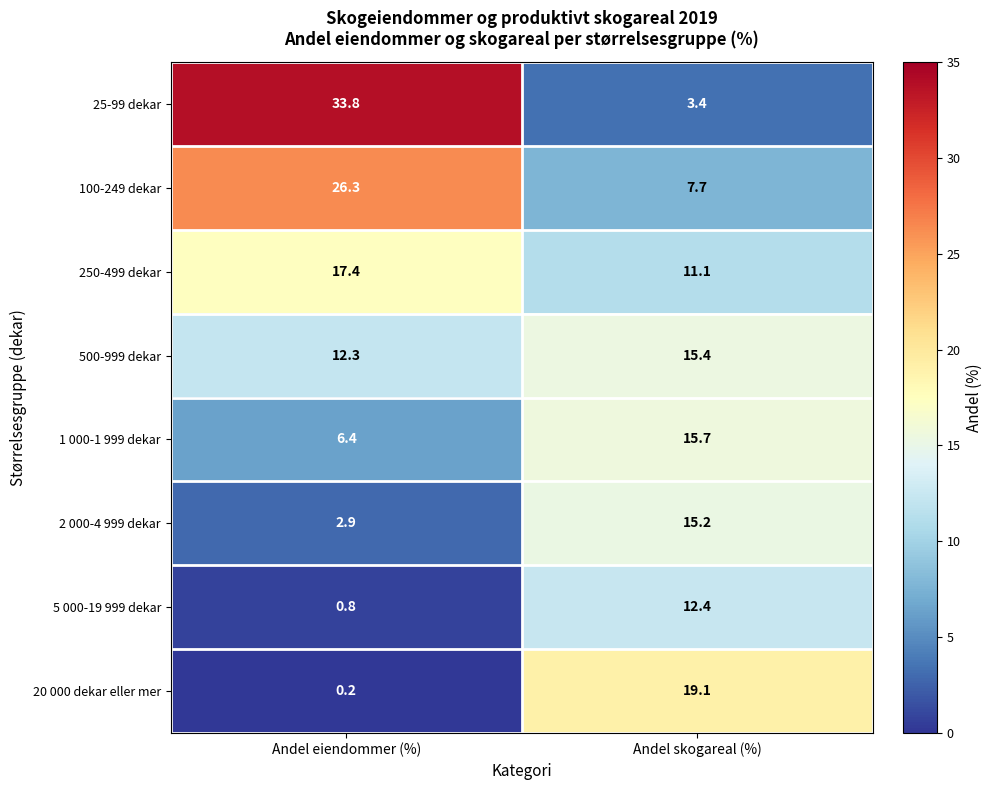

Reading right to left, extract all data points from this chart.

25-99 dekar: Andel skogareal (%)=3.4	Andel eiendommer (%)=33.8
100-249 dekar: Andel skogareal (%)=7.7	Andel eiendommer (%)=26.3
250-499 dekar: Andel skogareal (%)=11.1	Andel eiendommer (%)=17.4
500-999 dekar: Andel skogareal (%)=15.4	Andel eiendommer (%)=12.3
1 000-1 999 dekar: Andel skogareal (%)=15.7	Andel eiendommer (%)=6.4
2 000-4 999 dekar: Andel skogareal (%)=15.2	Andel eiendommer (%)=2.9
5 000-19 999 dekar: Andel skogareal (%)=12.4	Andel eiendommer (%)=0.8
20 000 dekar eller mer: Andel skogareal (%)=19.1	Andel eiendommer (%)=0.2